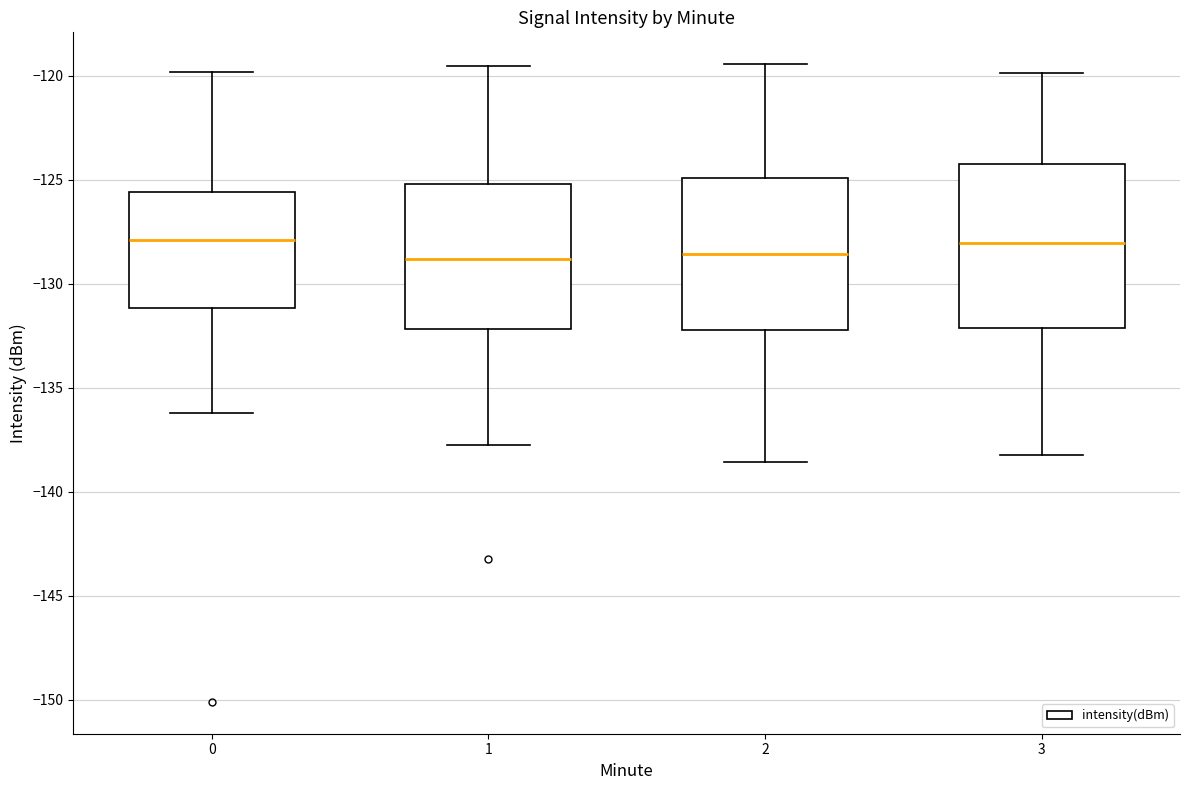

Reading left to right, read every box against the y-axis: the position of its median line, the range the box covers, and the ends of its whiskers. The values are not printed on the chart, so give them approximately, as read against the axis.

0: median -128.0, box -131.0 to -125.5, whiskers -136.0 to -120.0
1: median -129.0, box -132.0 to -125.0, whiskers -137.5 to -119.5
2: median -128.5, box -132.0 to -125.0, whiskers -138.5 to -119.5
3: median -128.0, box -132.0 to -124.5, whiskers -138.0 to -120.0